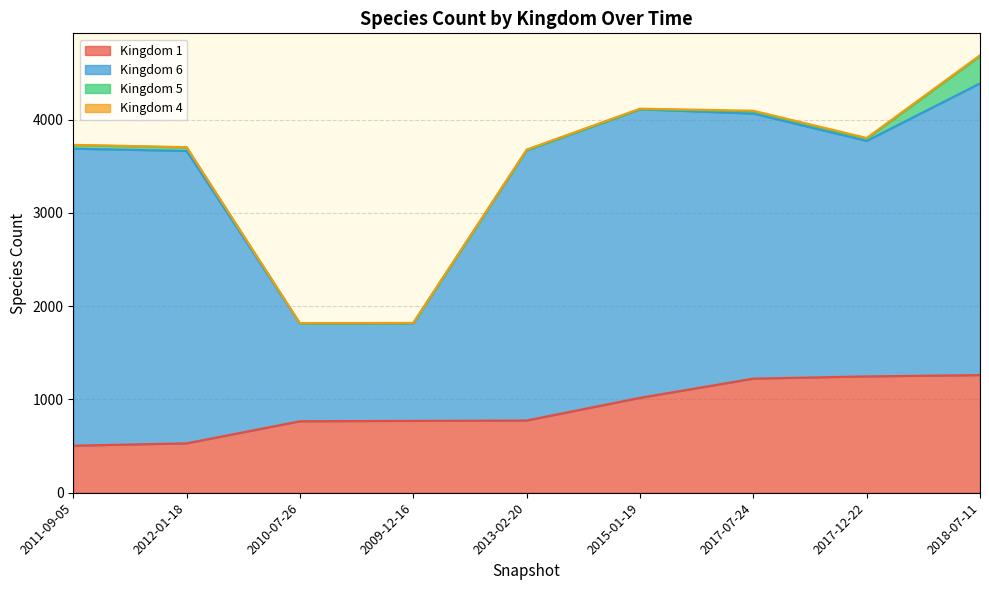

How many data points in 5 are above 22?

4